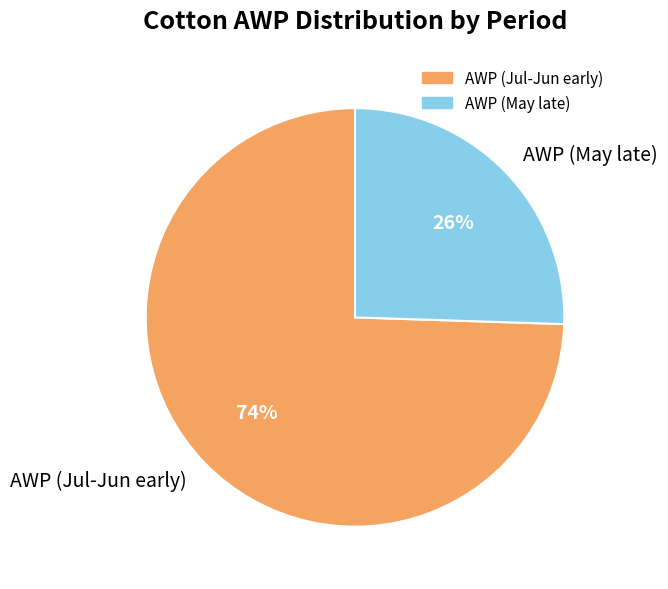

Rank the categories by value from lowest to highest.

AWP (May late), AWP (Jul-Jun early)